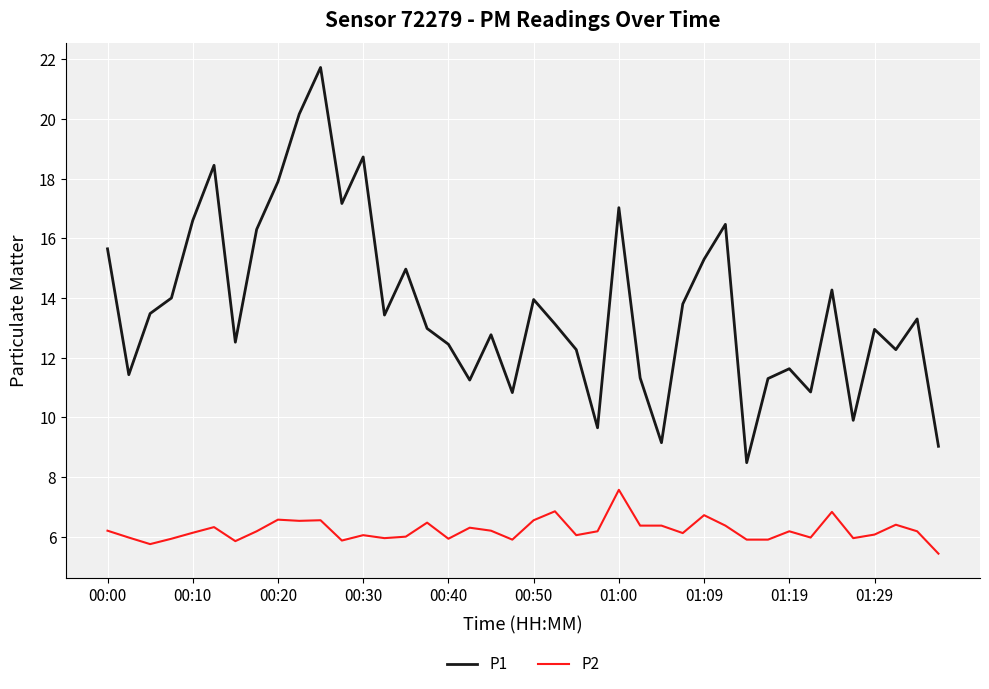

True or false: P1 and P2 intersect in this chart.

False